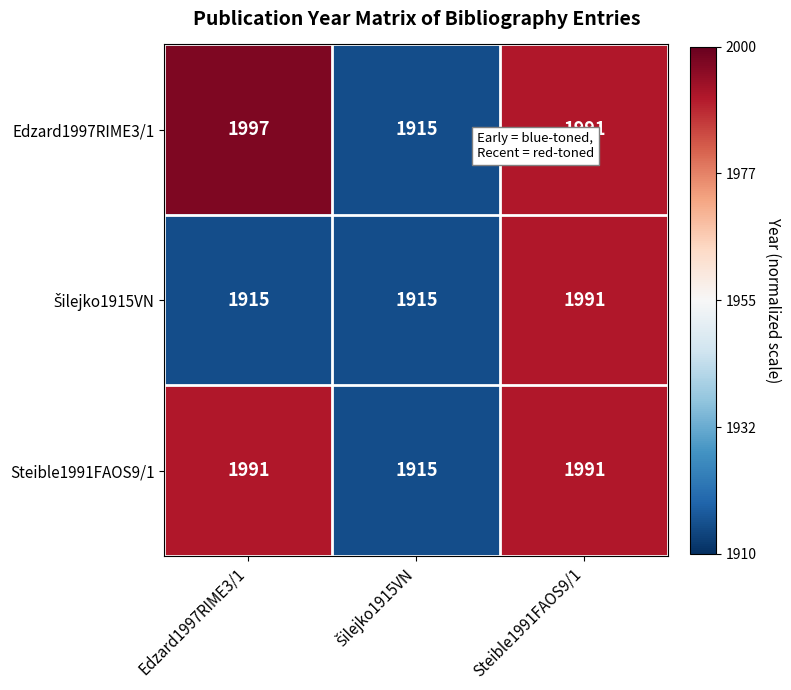

What is the difference between the maximum and minimum values in the Steible1991FAOS9/1 series?

76